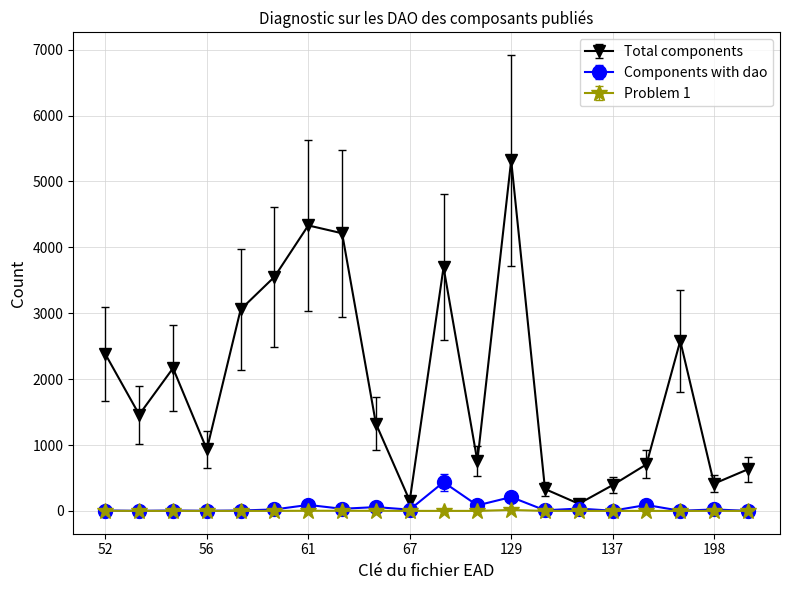

True or false: Components with dao has more than 2 points higher than both neighbors.

True